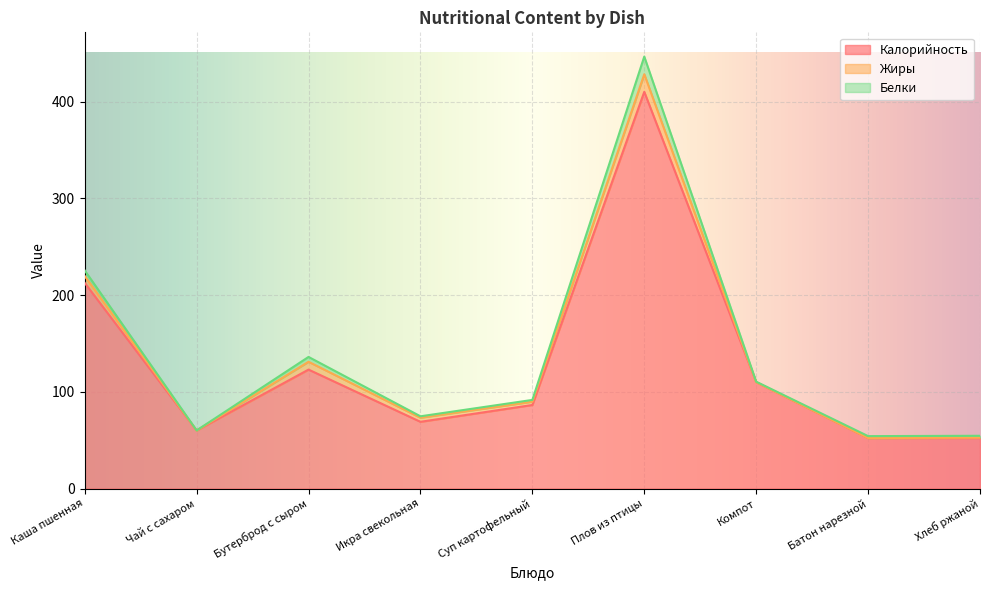

What is the minimum value for Калорийность?

52.2